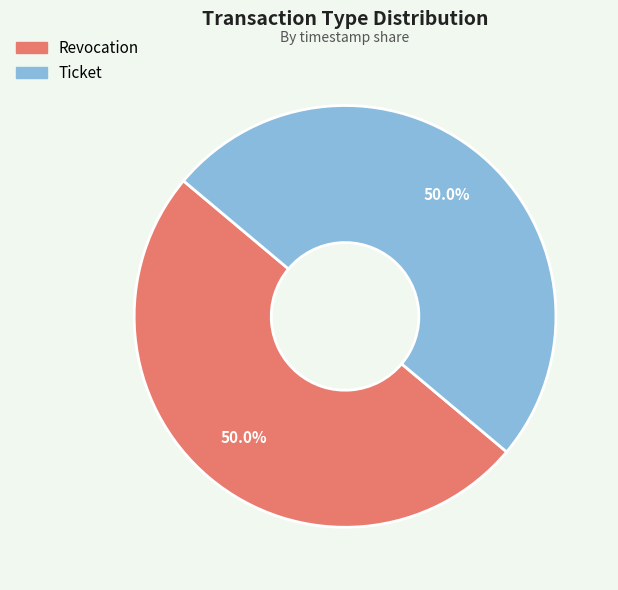

What percentage is NOT represented by Ticket?

50.0%